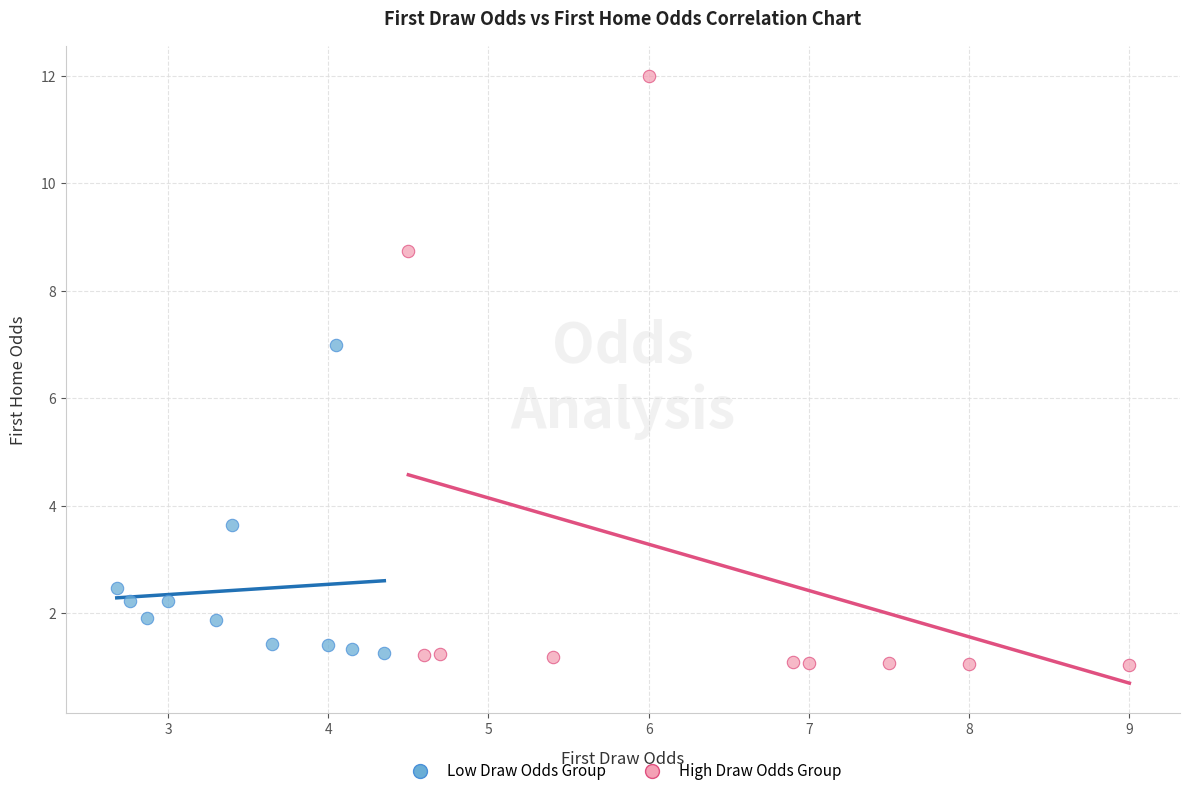

Which series has the widest spread of Y values?

High Draw Odds Group